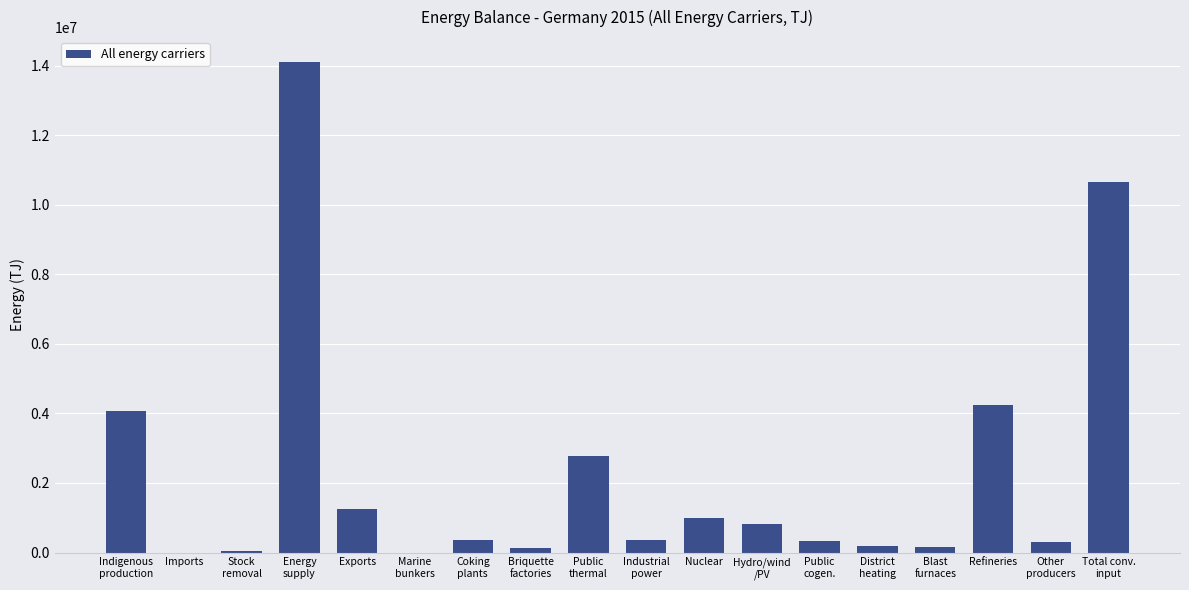

The chart shows a value of 4075856 at Indigenous
production. True or false?

True